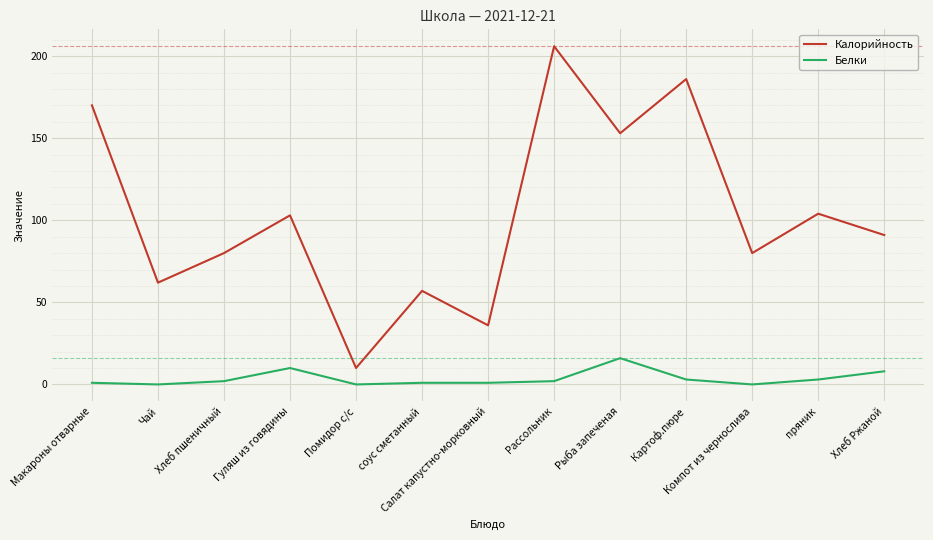

At Рассольник, list the series in order from smallest to largest.

Белки, Калорийность